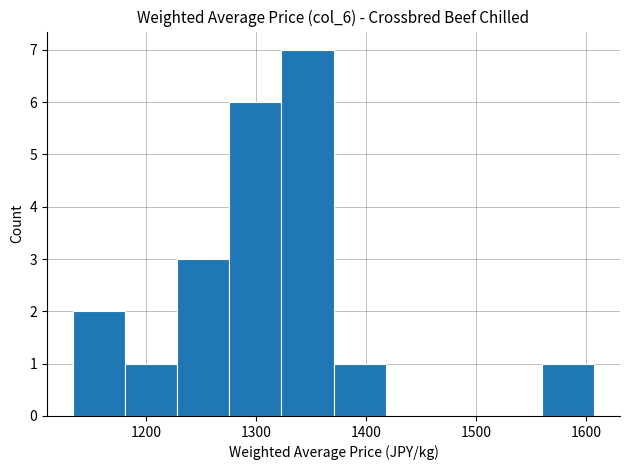

Reading left to right, list every bar in this chart as the range it spans on the x-axis followed by its height. Neither the bar edges nor the heights are printed on the chart, so give them approximately, as read against the axes.

1130 to 1180: 2
1180 to 1230: 1
1230 to 1280: 3
1280 to 1320: 6
1320 to 1370: 7
1370 to 1420: 1
1420 to 1470: 0
1470 to 1510: 0
1510 to 1560: 0
1560 to 1610: 1